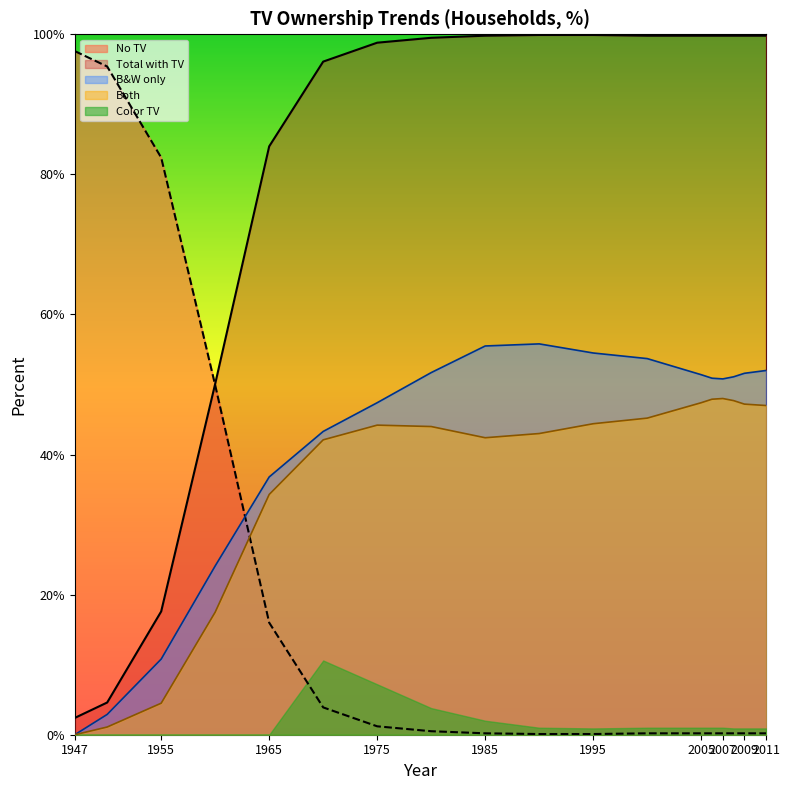

What is the maximum value for Total with TV?

99.9